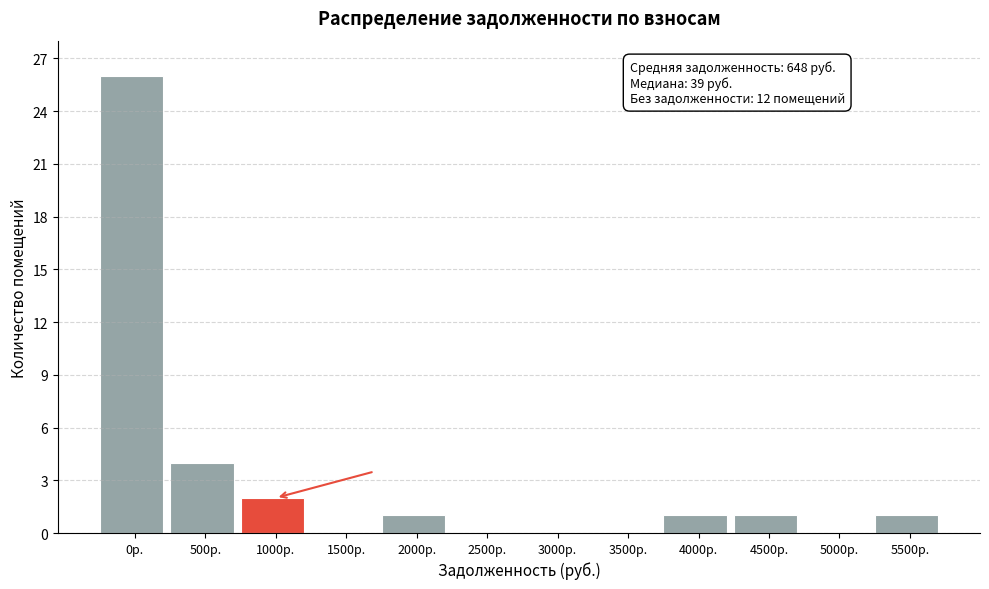

Reading right to left, transcribe all the data shown in this chart.

5500р.=1	5000р.=0	4500р.=1	4000р.=1	3500р.=0	3000р.=0	2500р.=0	2000р.=1	1500р.=0	1000р.=2	500р.=4	0р.=26